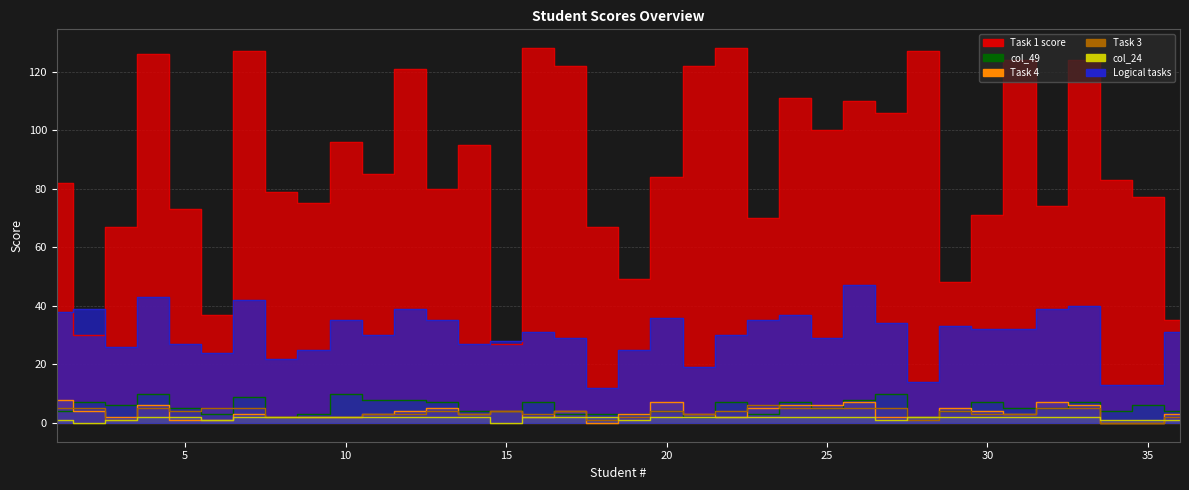

Is the value of col_49 at 3 greater than the value of Task 4 at 31?

Yes